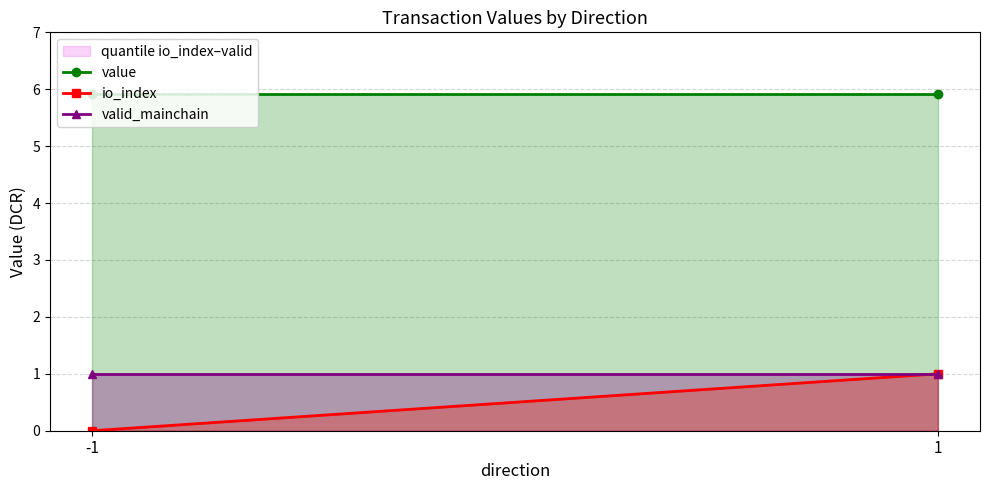

At how many categories does at least one series exceed 0?

2